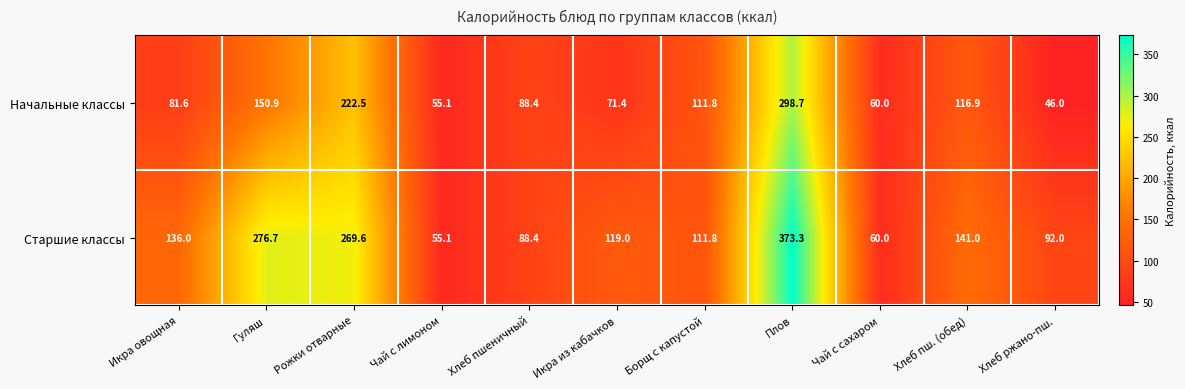

Reading left to right, extract all data points from this chart.

Начальные классы: Икра овощная=81.6	Гуляш=150.9	Рожки отварные=222.5	Чай с лимоном=55.1	Хлеб пшеничный=88.4	Икра из кабачков=71.4	Борщ с капустой=111.8	Плов=298.7	Чай с сахаром=60.0	Хлеб пш. (обед)=116.9	Хлеб ржано-пш.=46.0
Старшие классы: Икра овощная=136.0	Гуляш=276.7	Рожки отварные=269.6	Чай с лимоном=55.1	Хлеб пшеничный=88.4	Икра из кабачков=119.0	Борщ с капустой=111.8	Плов=373.3	Чай с сахаром=60.0	Хлеб пш. (обед)=141.0	Хлеб ржано-пш.=92.0